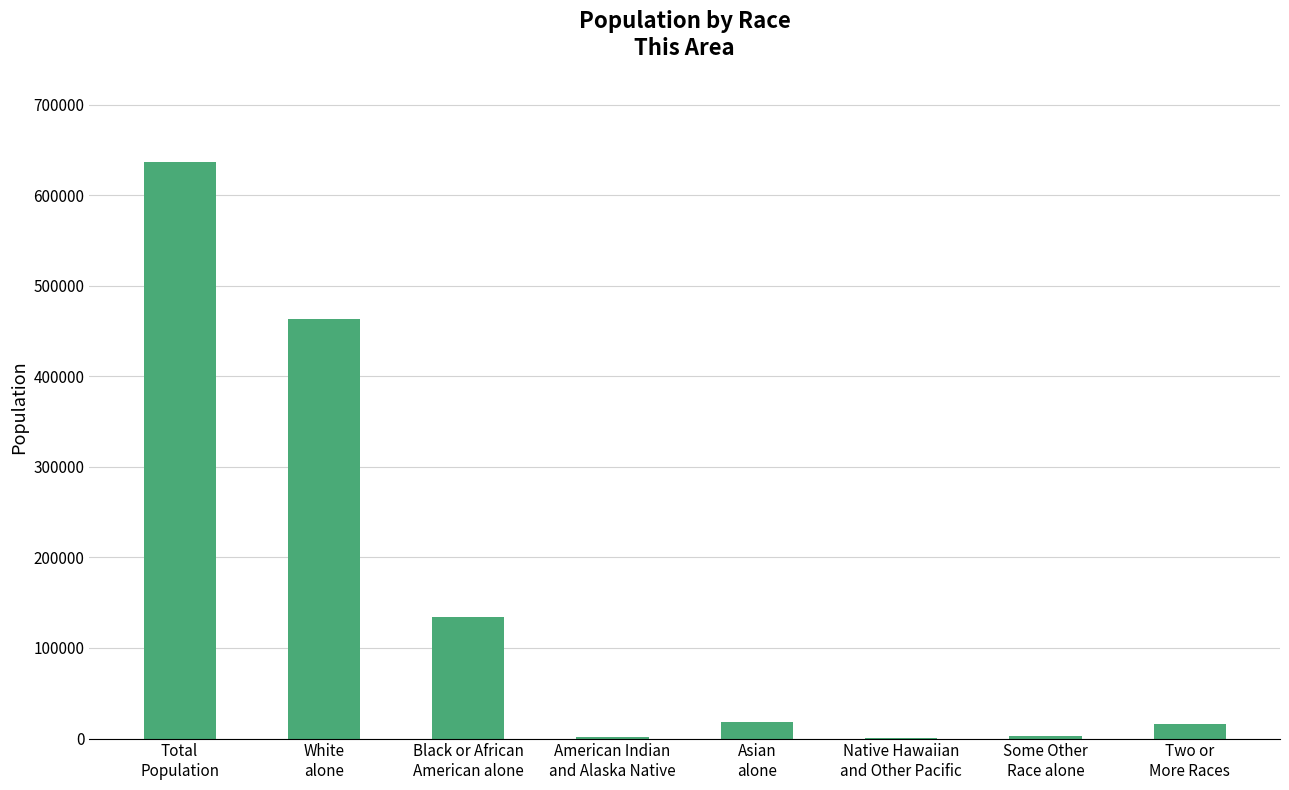

What is the maximum value shown in the chart?

636601